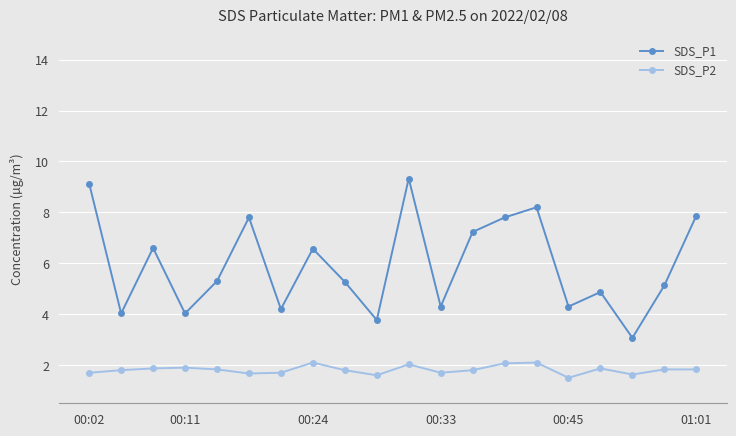

Does the chart have visible grid lines?

Yes